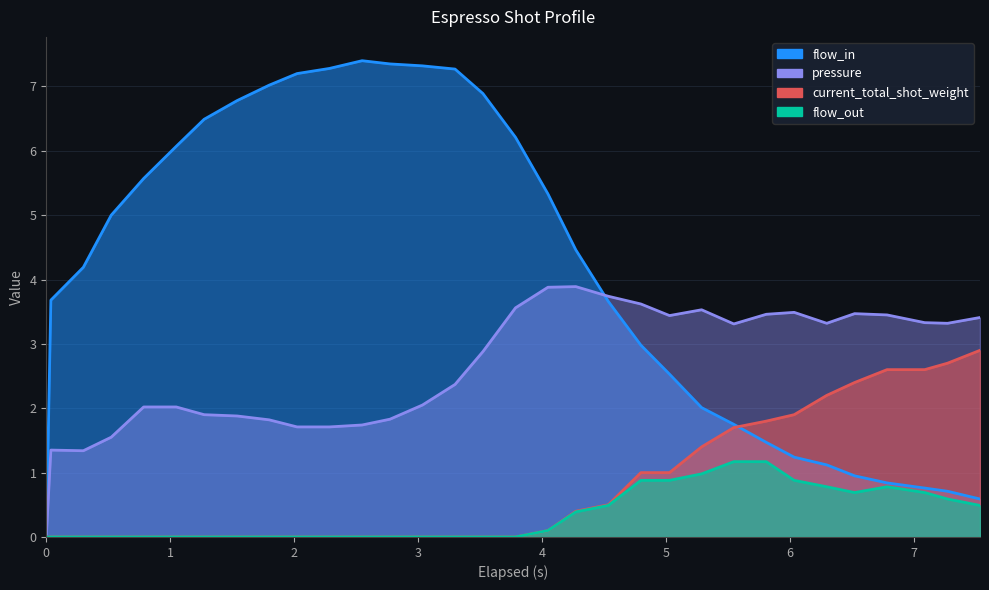

The value of pressure at 7.536 is 3.4. True or false?

True